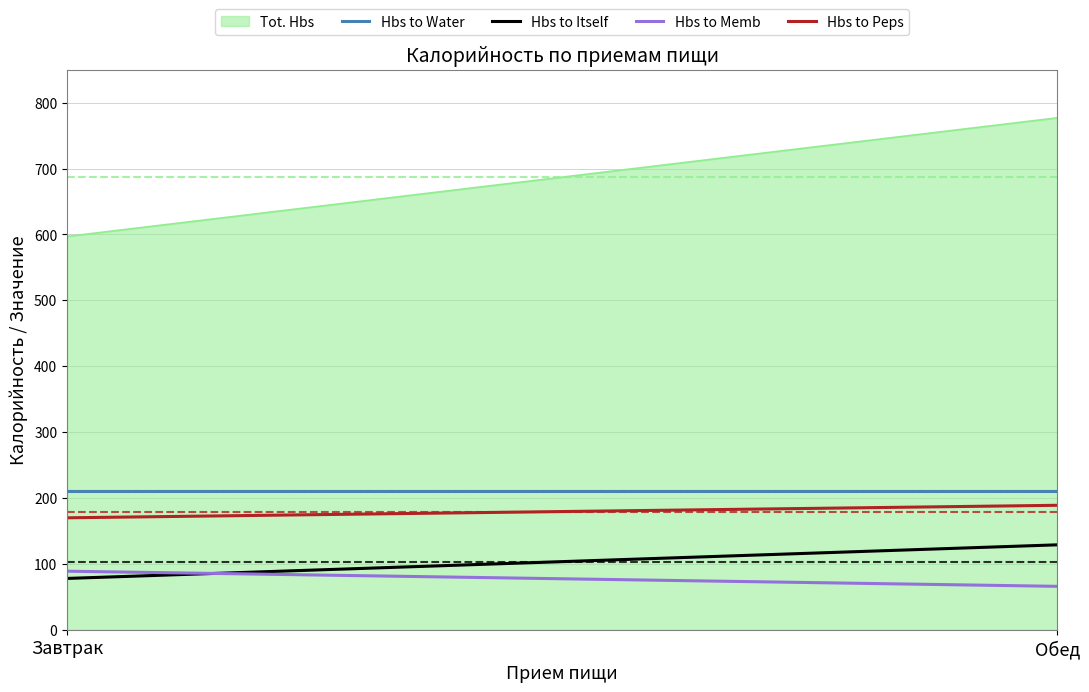

What are all the series names shown in the legend?

Tot. Hbs, Hbs to Water, Hbs to Itself, Hbs to Memb, Hbs to Peps